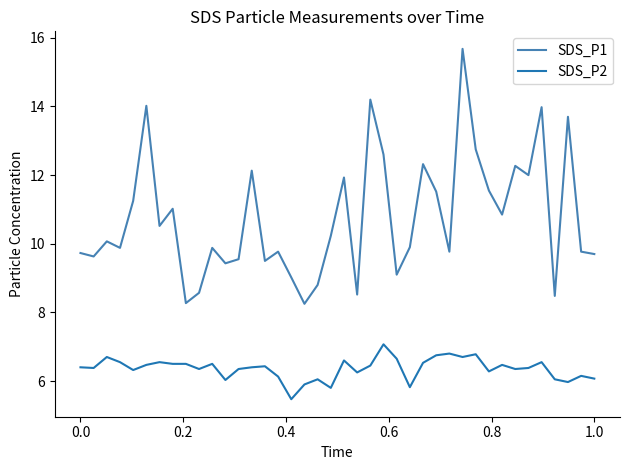

True or false: SDS_P2 and SDS_P1 cross at least once.

False